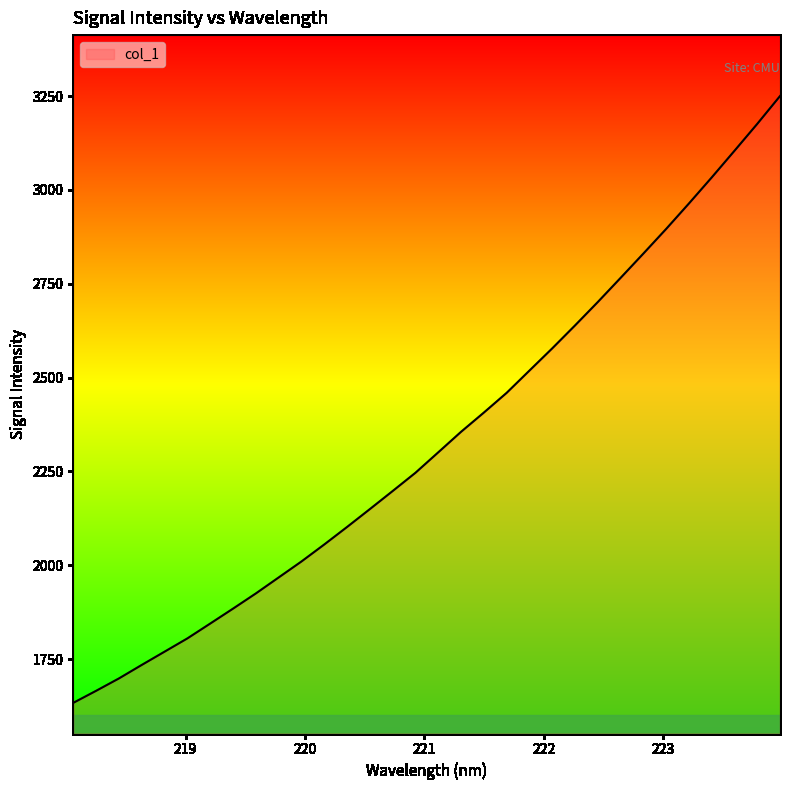

What is the greatest value displayed?

3250.2